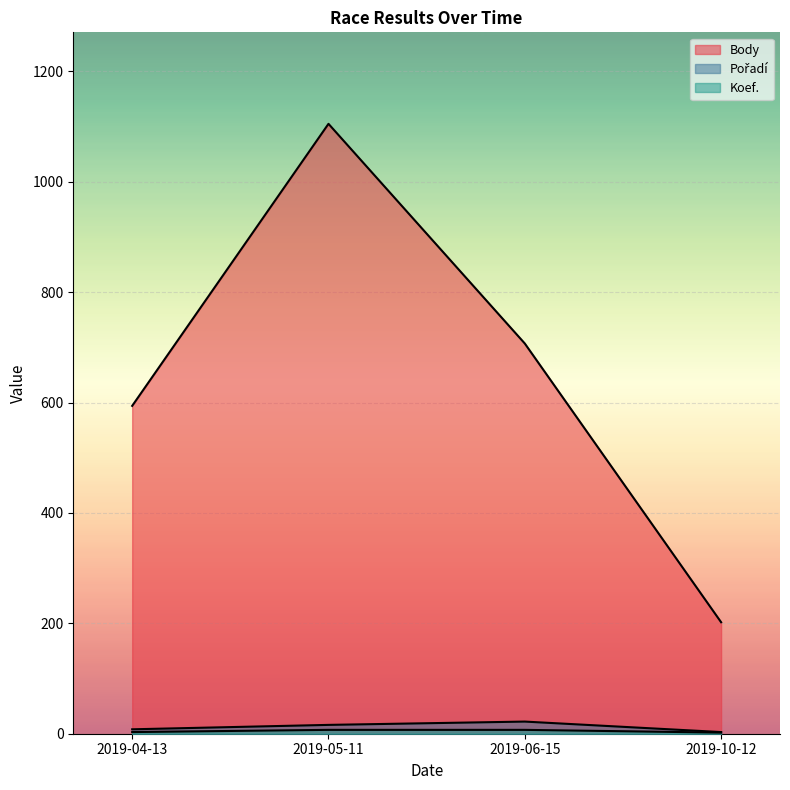

True or false: Body and Pořadí cross at least once.

False